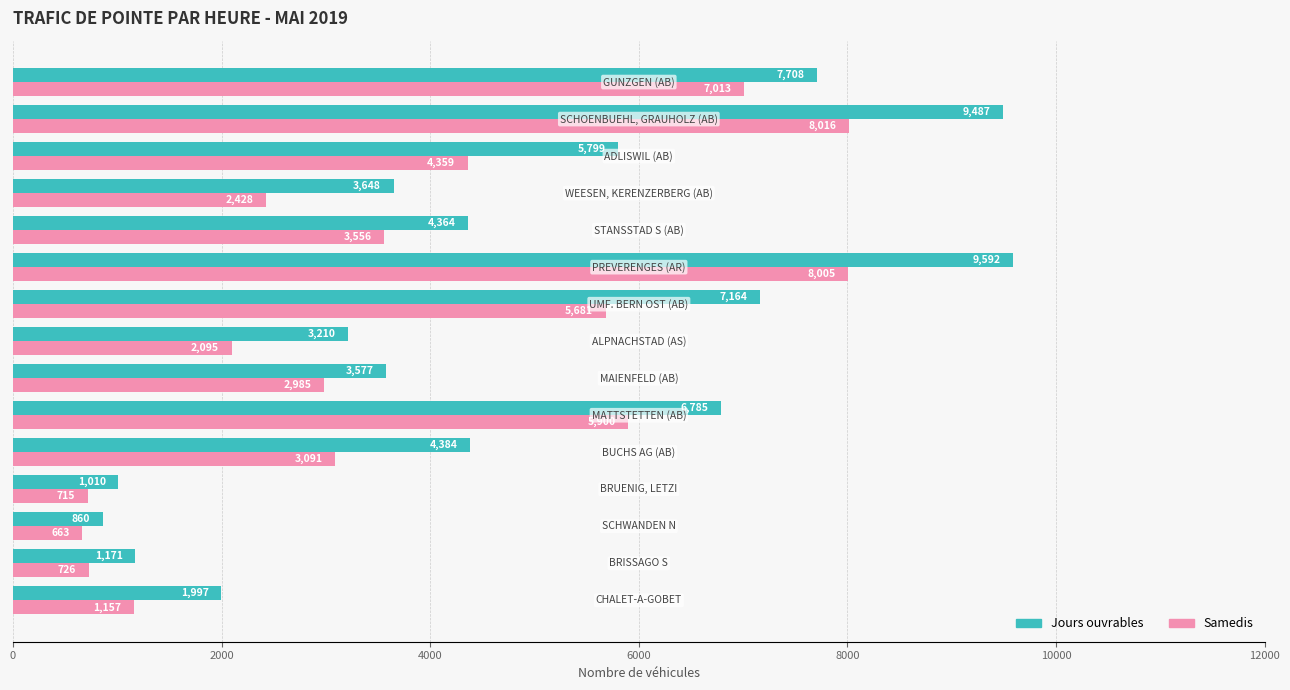

What is the lowest value of the Samedis series?

663